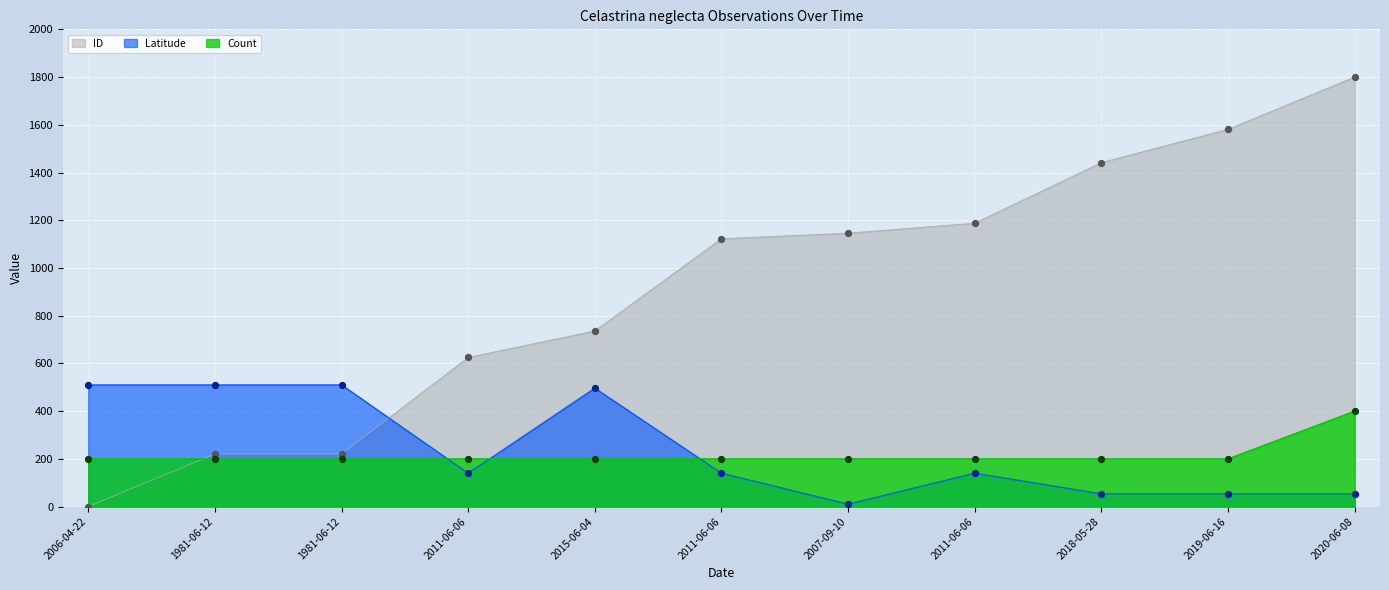

What are all the series names shown in the legend?

ID, Latitude, Count